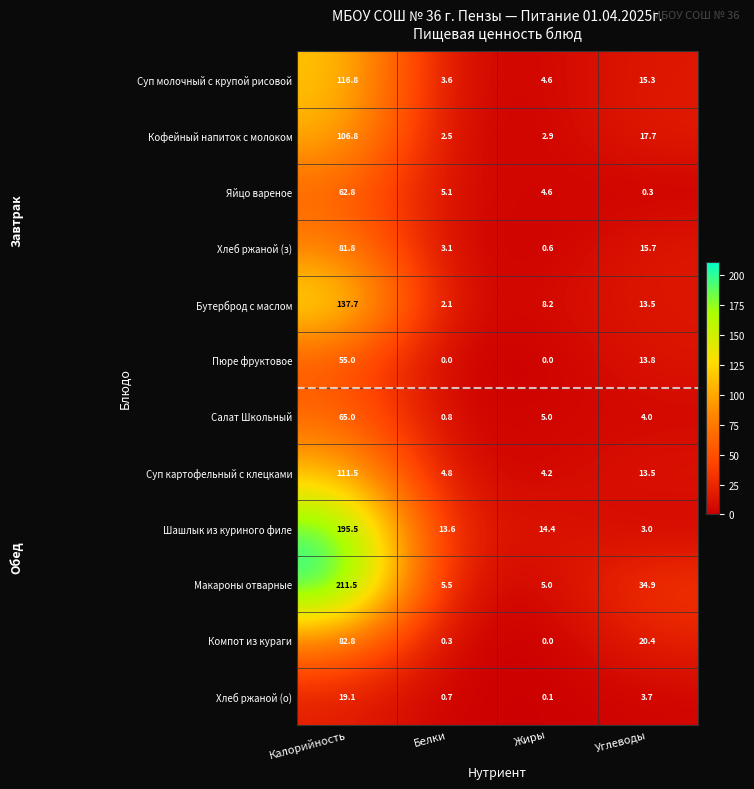

Is it true that Макароны отварные equals 211.5 at Калорийность?

True